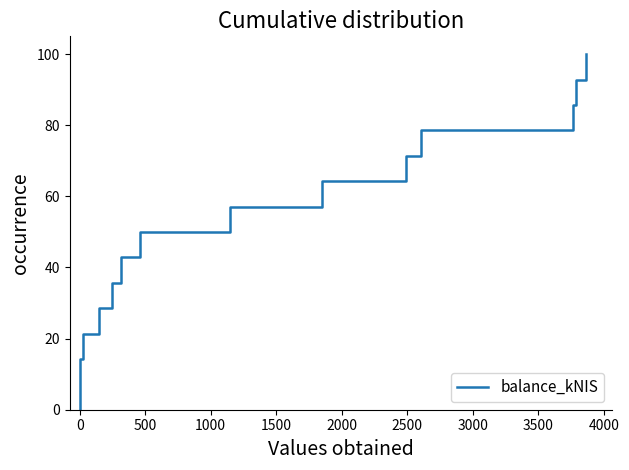

What is the value of the 13th point from the left?

85.7